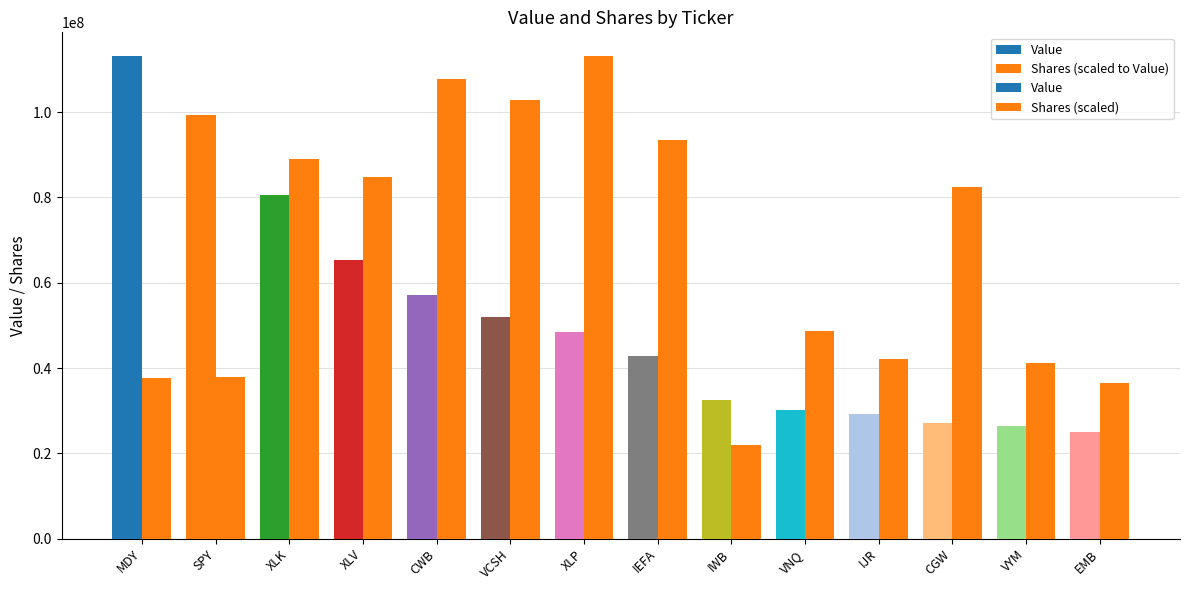

How many values in the Value series are below 48378000?

7